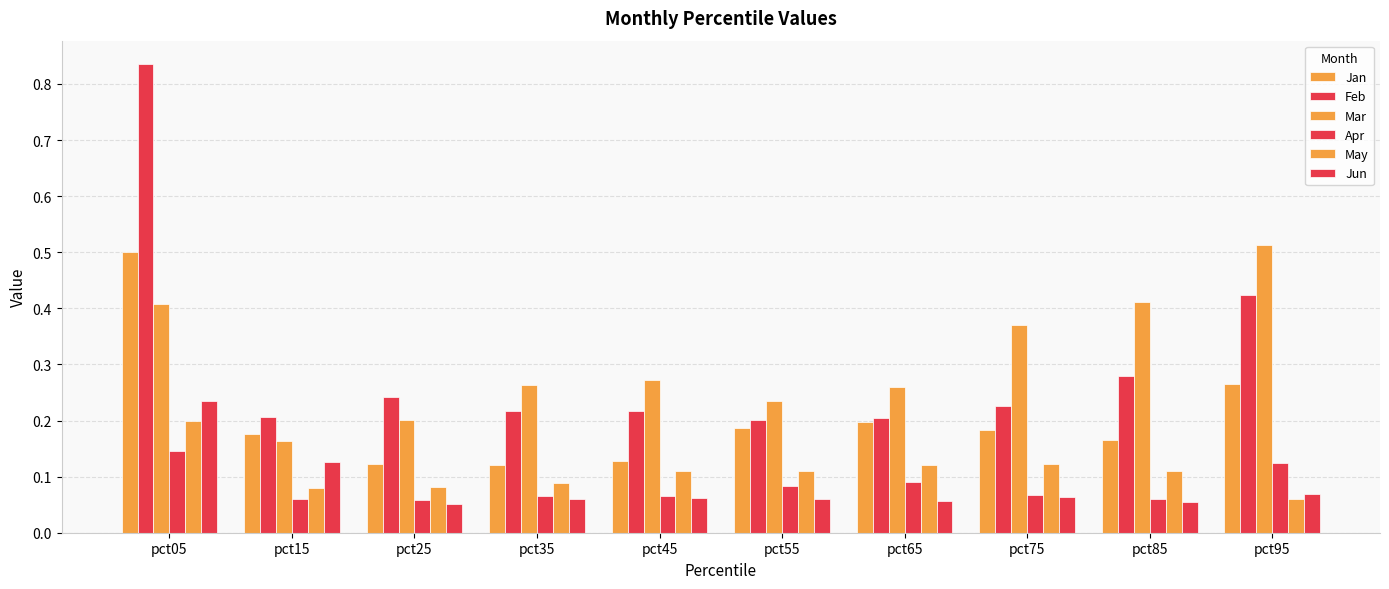

Reading left to right, what are all the values shown in this chart?

Jan: 0.5	0.2	0.1	0.1	0.1	0.2	0.2	0.2	0.2	0.3
Feb: 0.8	0.2	0.2	0.2	0.2	0.2	0.2	0.2	0.3	0.4
Mar: 0.4	0.2	0.2	0.3	0.3	0.2	0.3	0.4	0.4	0.5
Apr: 0.1	0.1	0.1	0.1	0.1	0.1	0.1	0.1	0.1	0.1
May: 0.2	0.1	0.1	0.1	0.1	0.1	0.1	0.1	0.1	0.1
Jun: 0.2	0.1	0.1	0.1	0.1	0.1	0.1	0.1	0.1	0.1